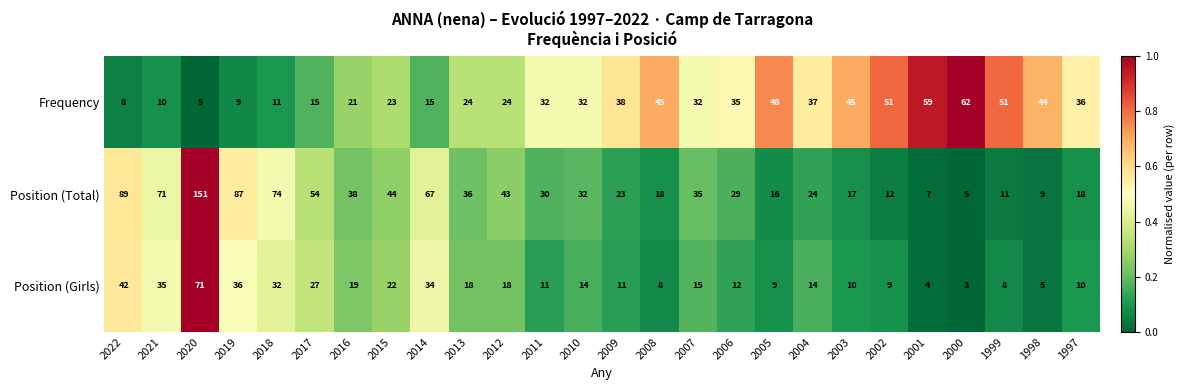

What is the difference between the second highest and minimum values in the Position (Total) series?

84